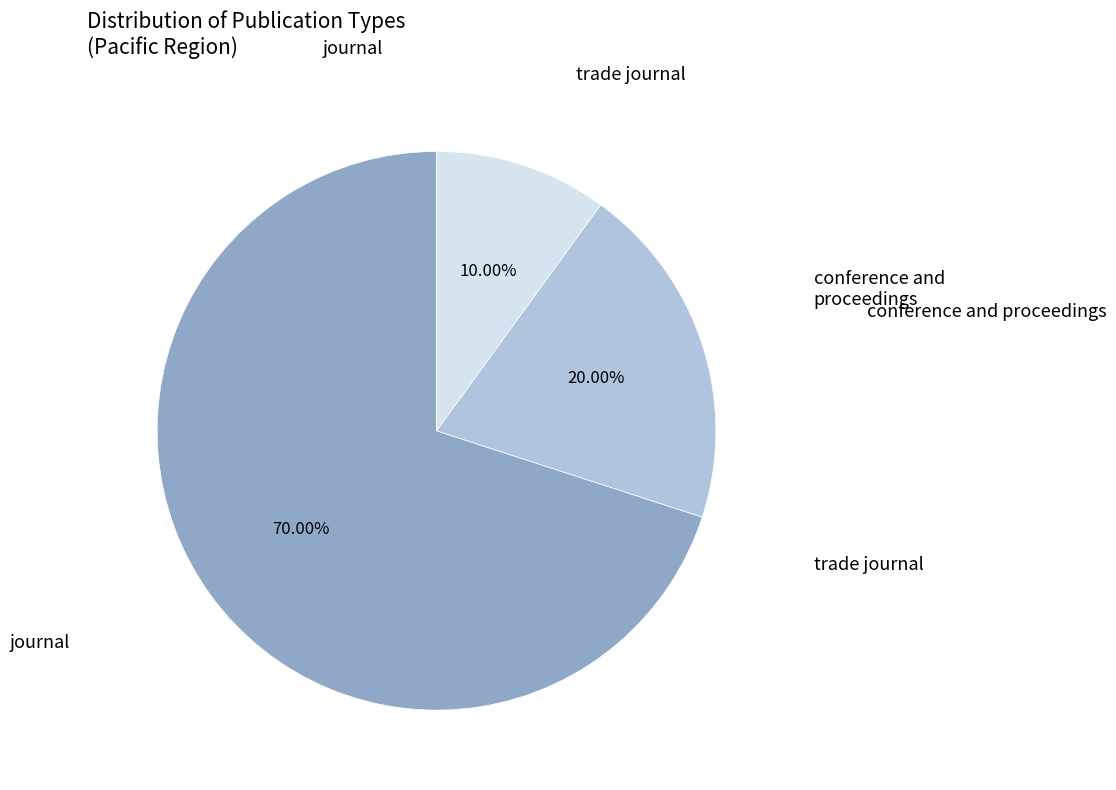

Combined, what portion of the pie is conference and proceedings and trade journal?

30.0%